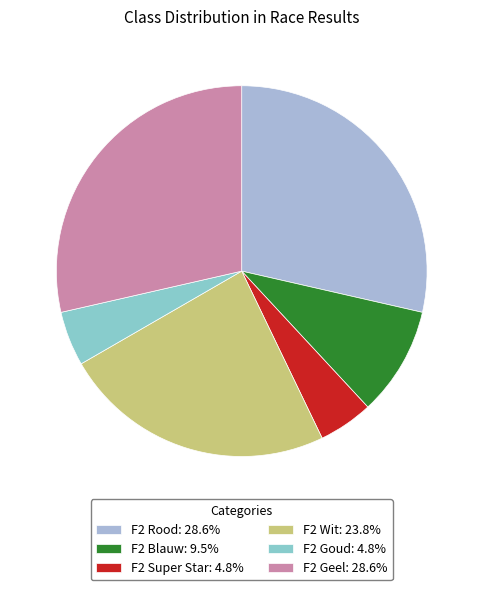

How many slices are in this pie chart?

6